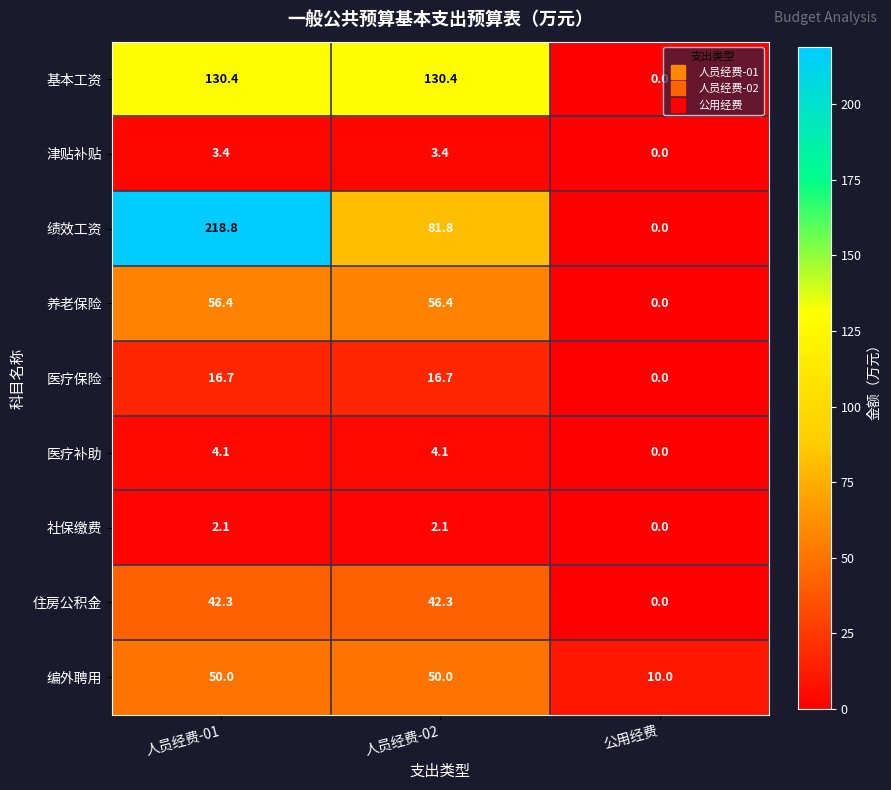

At which label is 住房公积金 closest to 21?

公用经费